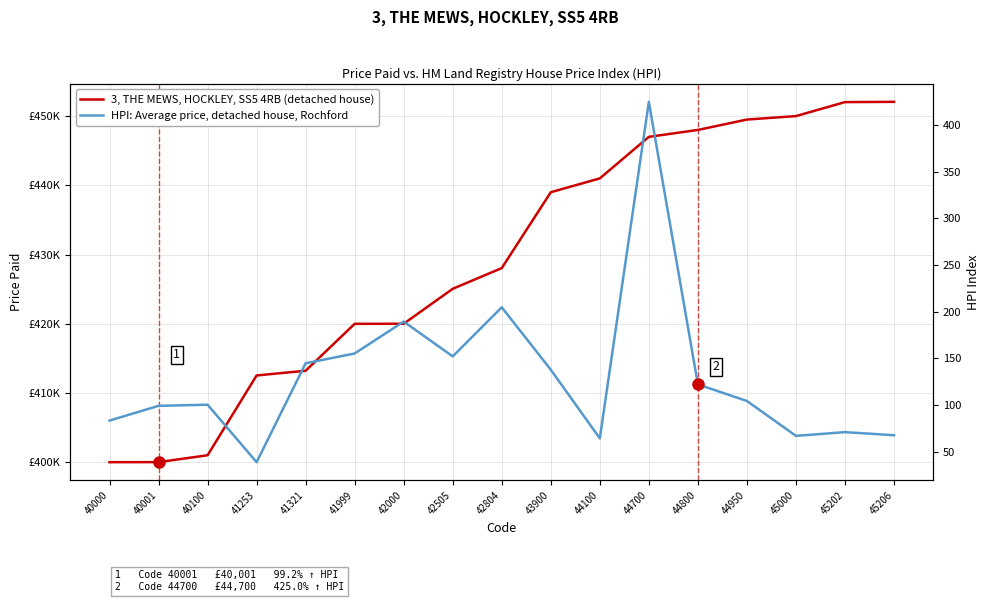

The value of HPI: Average price, detached house, Rochford at 45000 is 108.6. True or false?

False